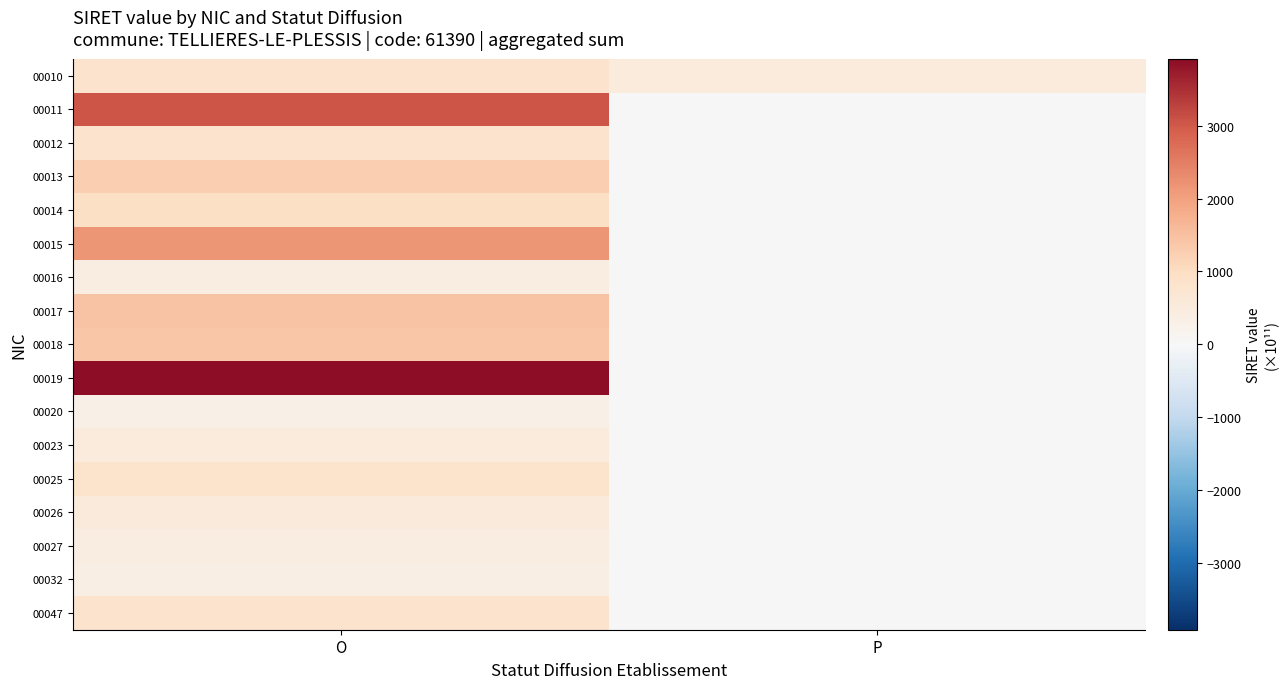

How many series are shown in this chart?

17